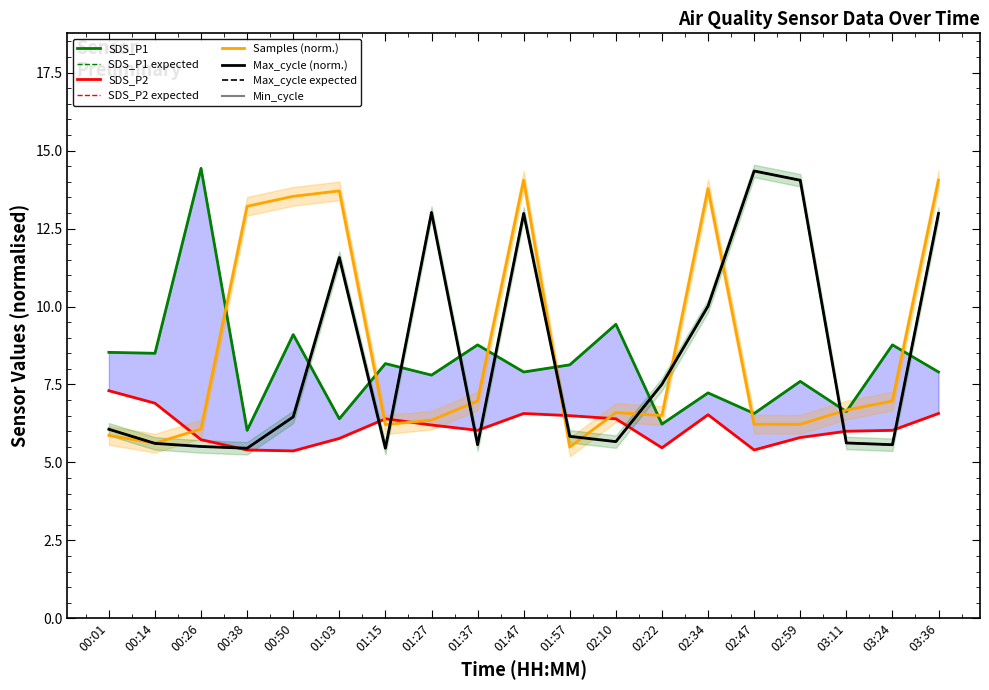

The value of Max_cycle at 01:27 is 8.0. True or false?

False